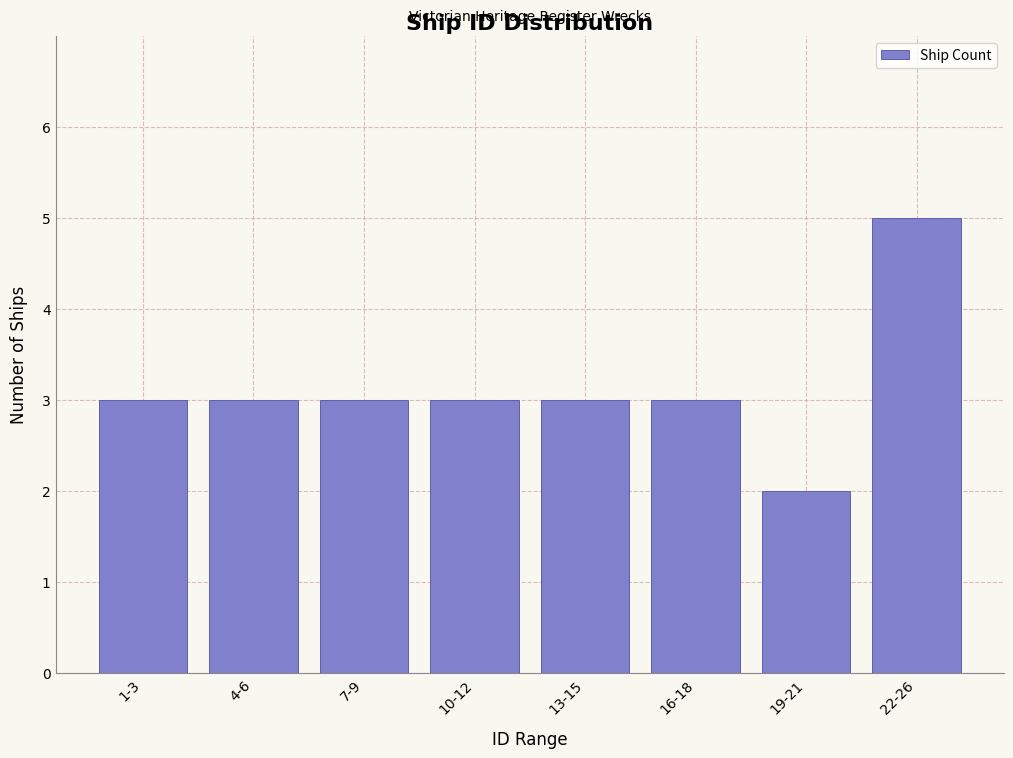

Reading right to left, list all the values displayed in this chart.

22-26=5	19-21=2	16-18=3	13-15=3	10-12=3	7-9=3	4-6=3	1-3=3